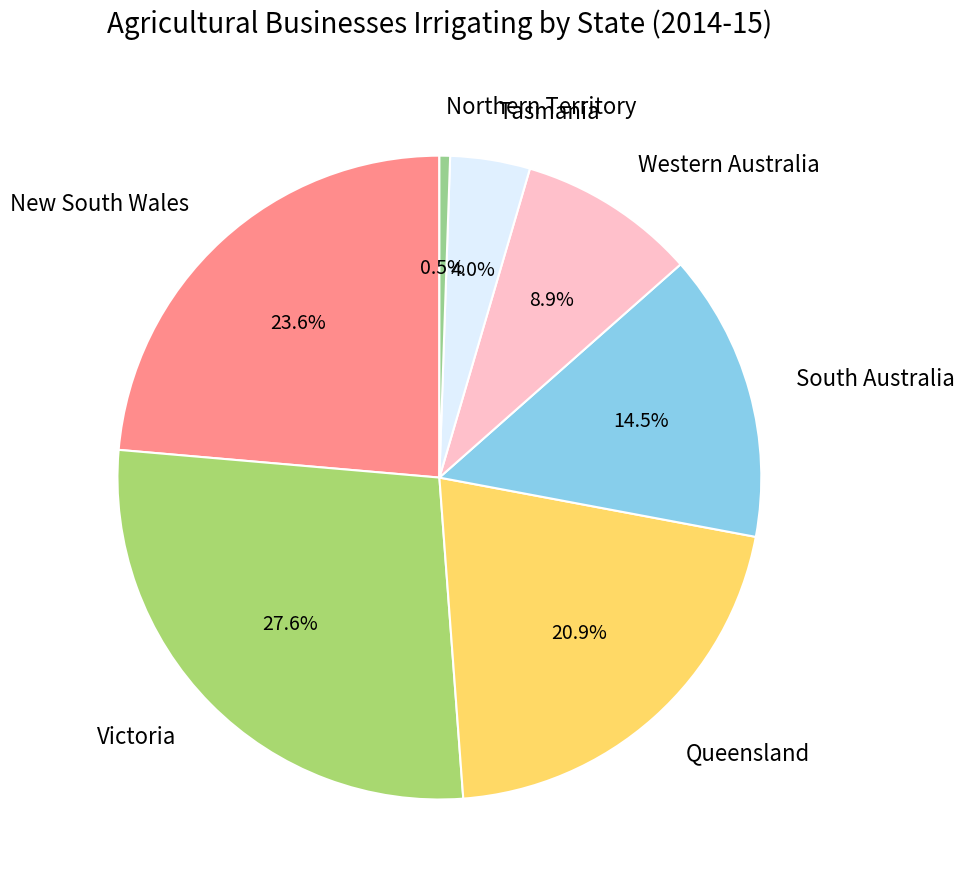

To the nearest percent, what portion does Western Australia represent?

9%